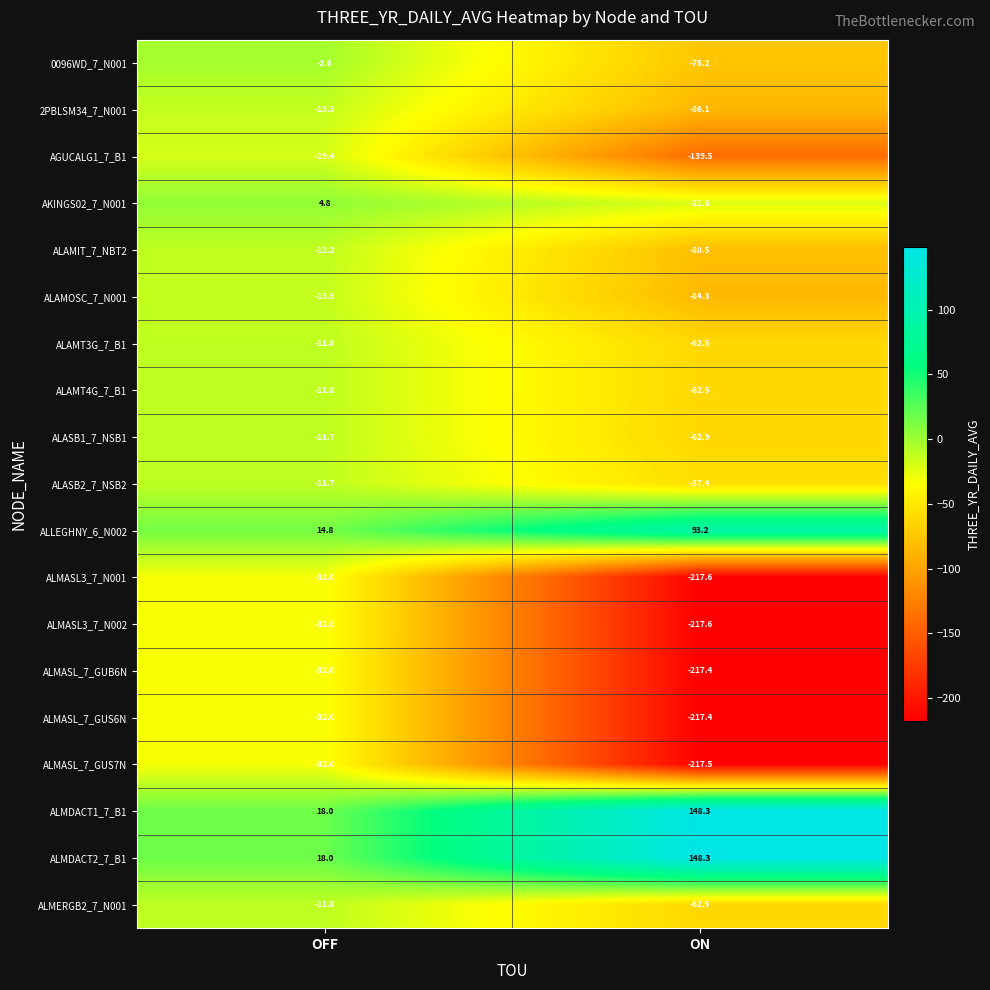

Is it true that ALMDACT2_7_B1 equals 208.4 at ON?

False